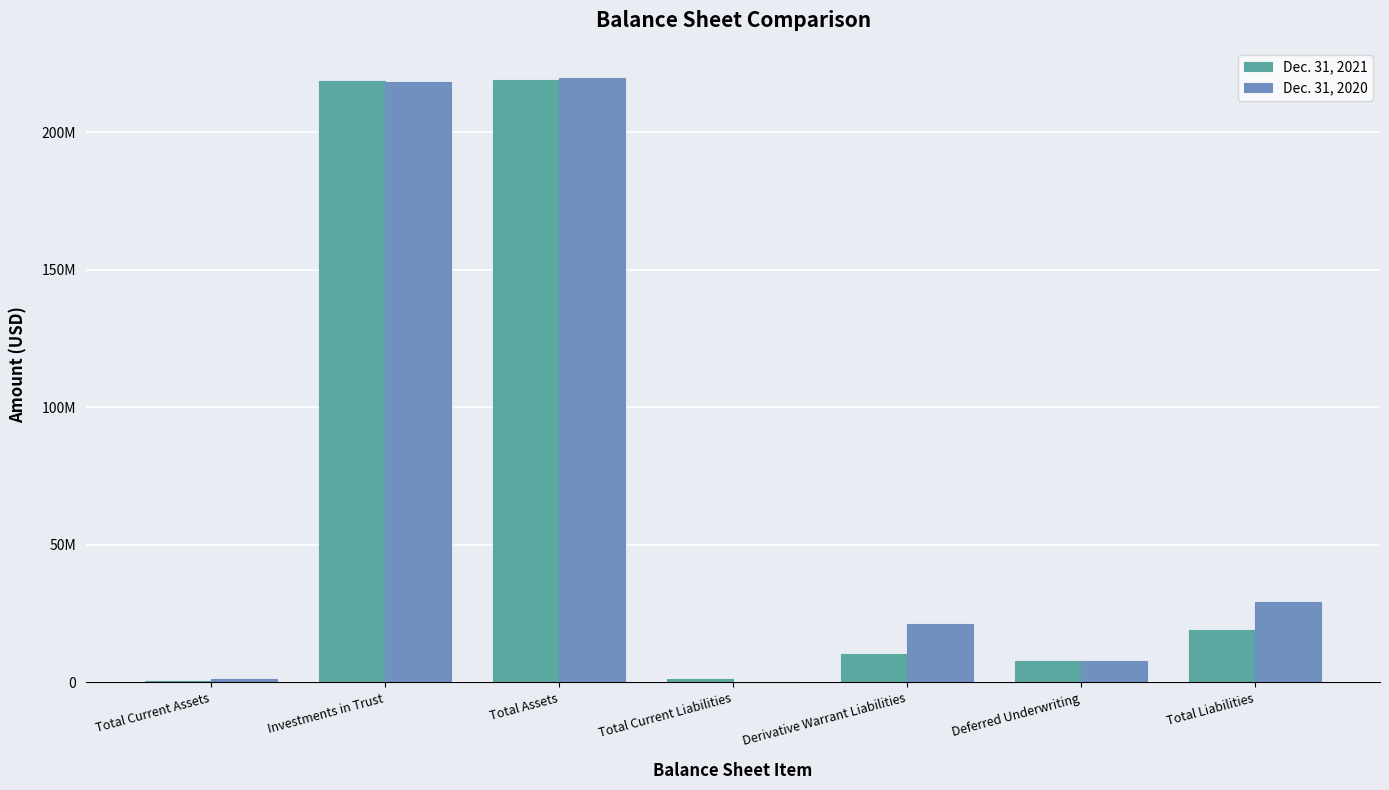

Does the chart contain stacked bars?

No